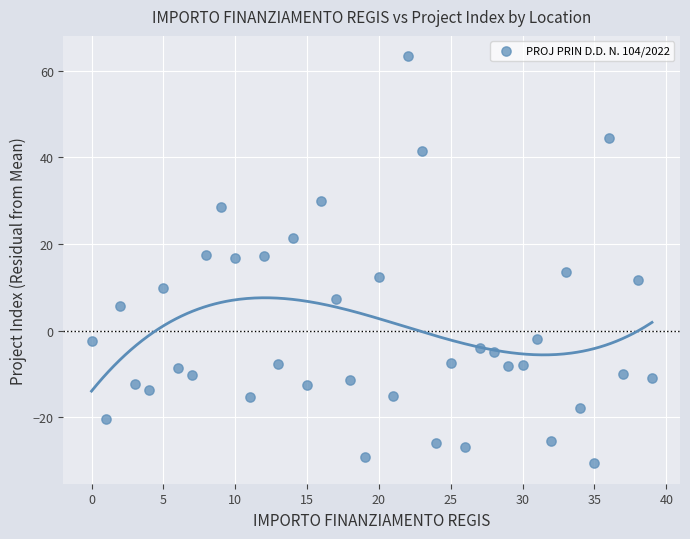

What is the range of Y values (max minus min)?

93.9